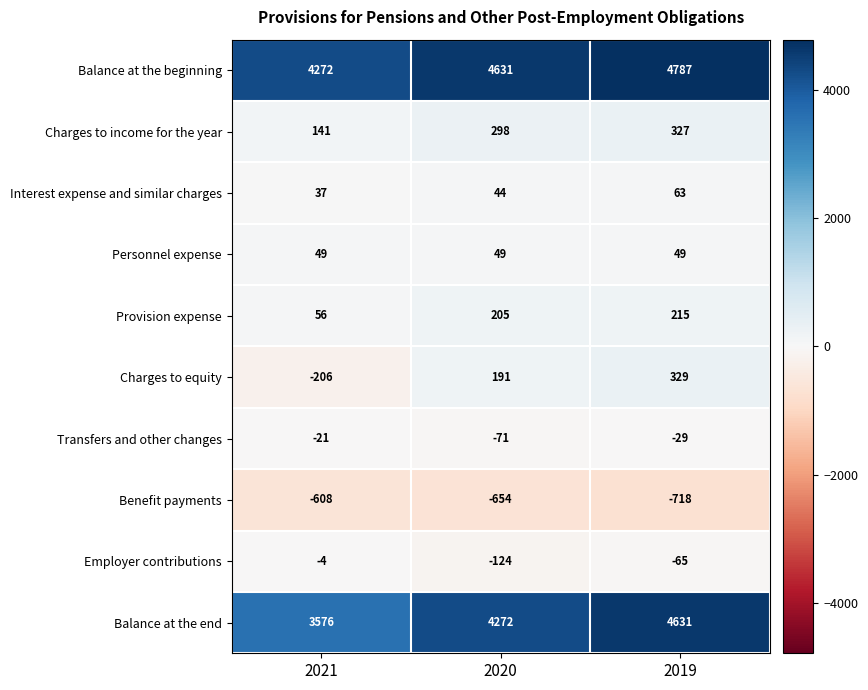

The Employer contributions series shows -171 at 2020. True or false?

False